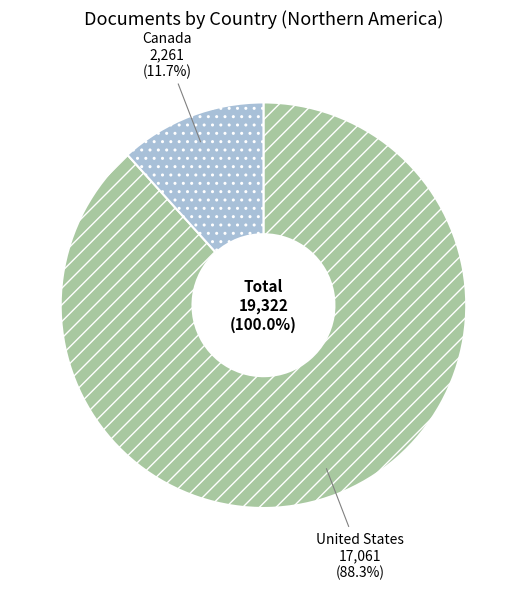

Rank the categories by value from lowest to highest.

Canada, United States